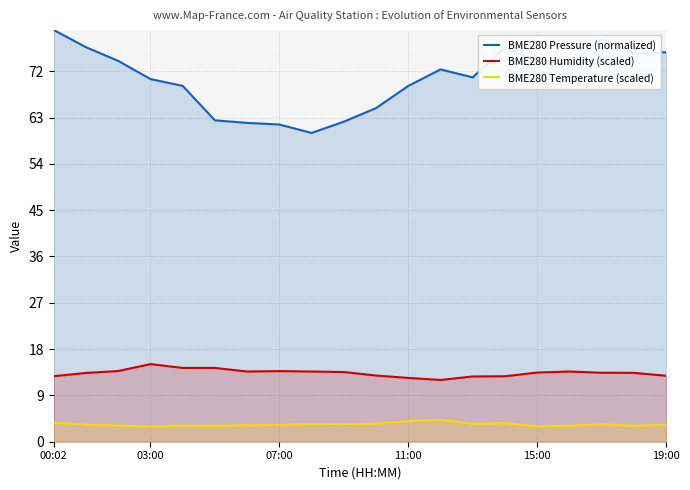

The value of BME280 Temperature (scaled) at 16 is 3.1. True or false?

True